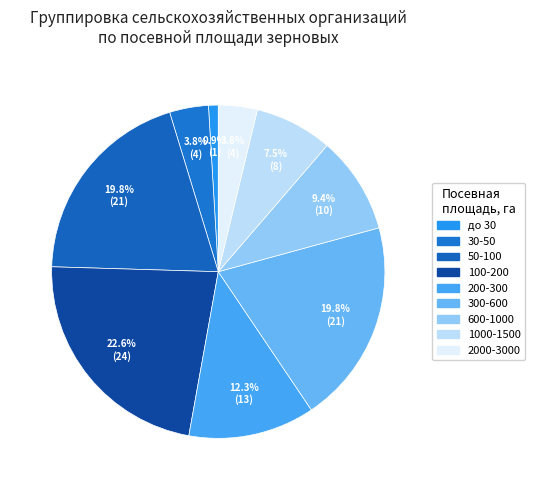

To the nearest percent, what portion does 600-1000 represent?

9%